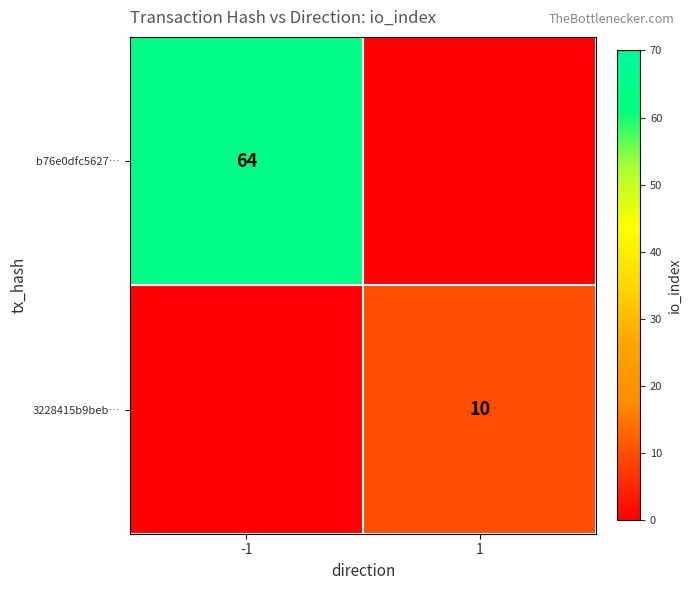

The value of b76e0dfc5627… at -1 is 32. True or false?

False